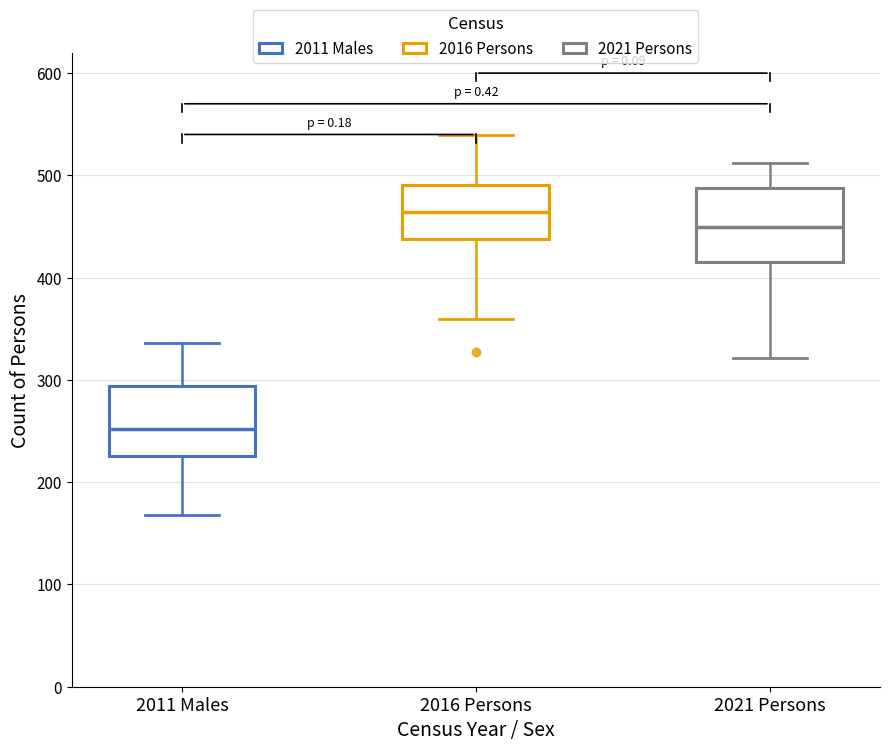

Reading left to right, read every box against the y-axis: the position of its median line, the range the box covers, and the ends of its whiskers. The values are not printed on the chart, so give them approximately, as read against the axis.

2011 Males: median 250, box 230 to 290, whiskers 170 to 340
2016 Persons: median 460, box 440 to 490, whiskers 360 to 540
2021 Persons: median 450, box 420 to 490, whiskers 320 to 510